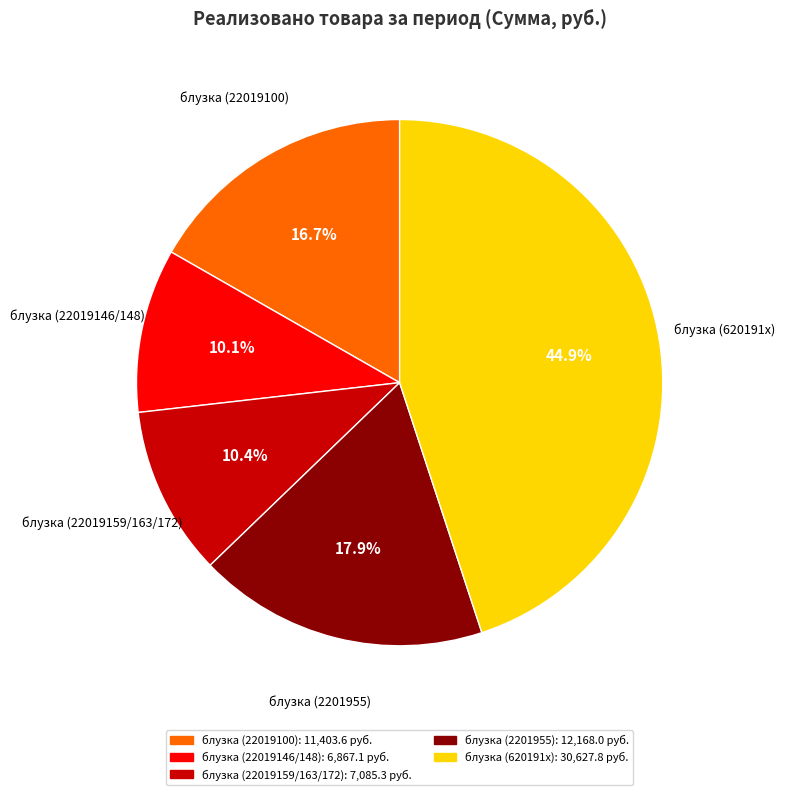

Is there any slice that represents more than half of the pie?

No